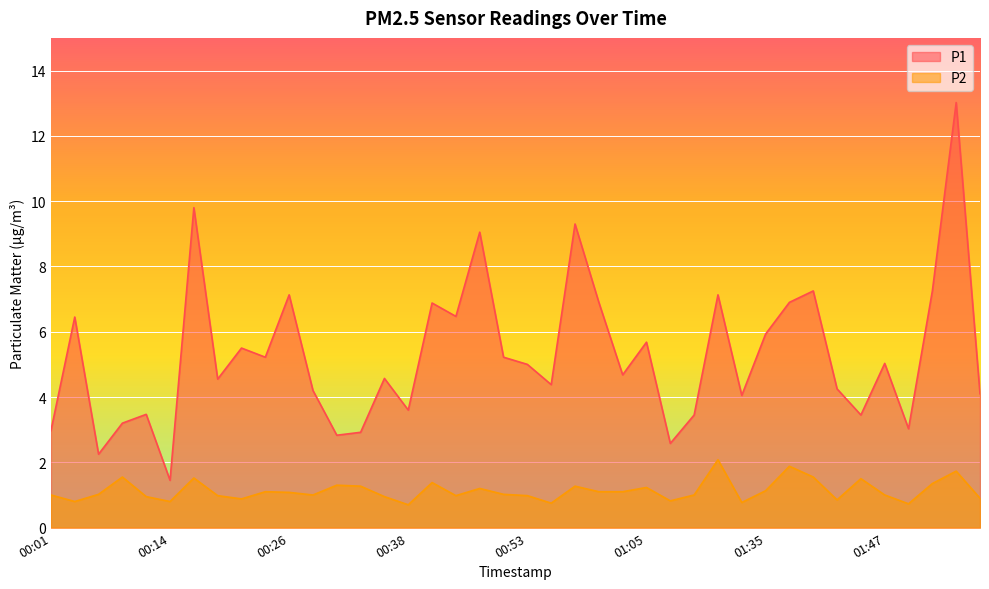

Reading left to right, extract all data points from this chart.

P1: 3.0	6.5	2.2	3.2	3.5	1.4	9.8	4.5	5.5	5.2	7.1	4.2	2.8	2.9	4.6	3.6	6.9	6.5	9.1	5.2	5.0	4.4	9.3	6.9	4.7	5.7	2.6	3.5	7.1	4.0	5.9	6.9	7.2	4.2	3.5	5.0	3.0	7.2	13.0	4.1
P2: 1.0	0.8	1.0	1.6	0.9	0.8	1.5	1.0	0.9	1.1	1.1	1.0	1.3	1.3	0.9	0.7	1.4	1.0	1.2	1.0	1.0	0.8	1.3	1.1	1.1	1.2	0.8	1.0	2.1	0.8	1.1	1.9	1.6	0.8	1.5	1.0	0.7	1.4	1.7	0.9